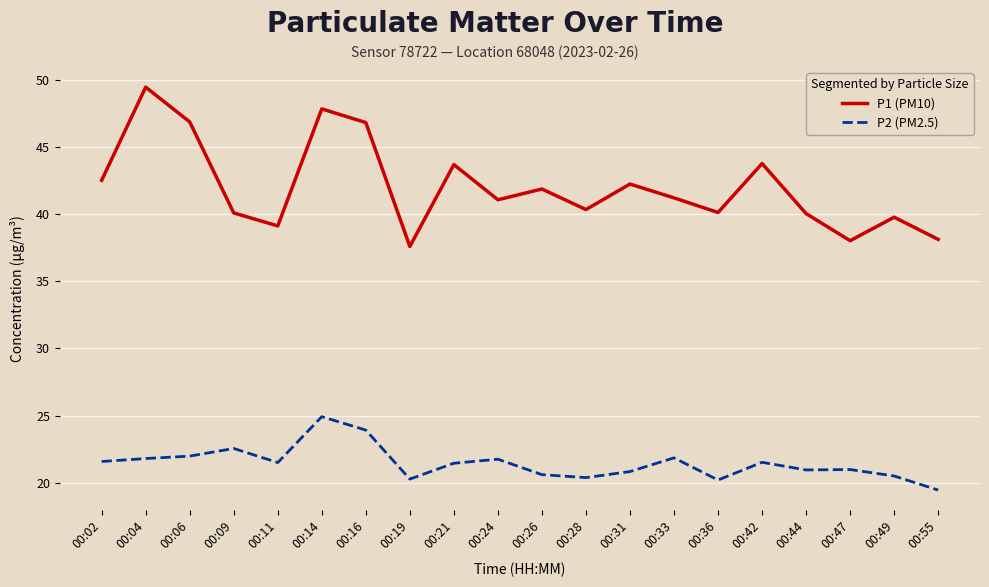

The value of P2 (PM2.5) at 00:44 is 20.9. True or false?

True